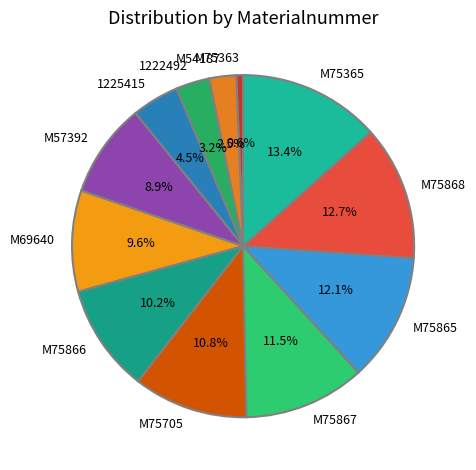

What is the ratio of the value at M75363 to the value at M75867?

0.1